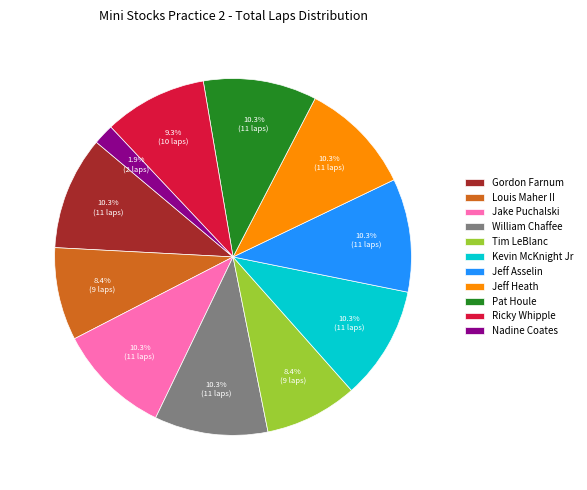

Combined, do Pat Houle and Ricky Whipple account for over 50%?

No